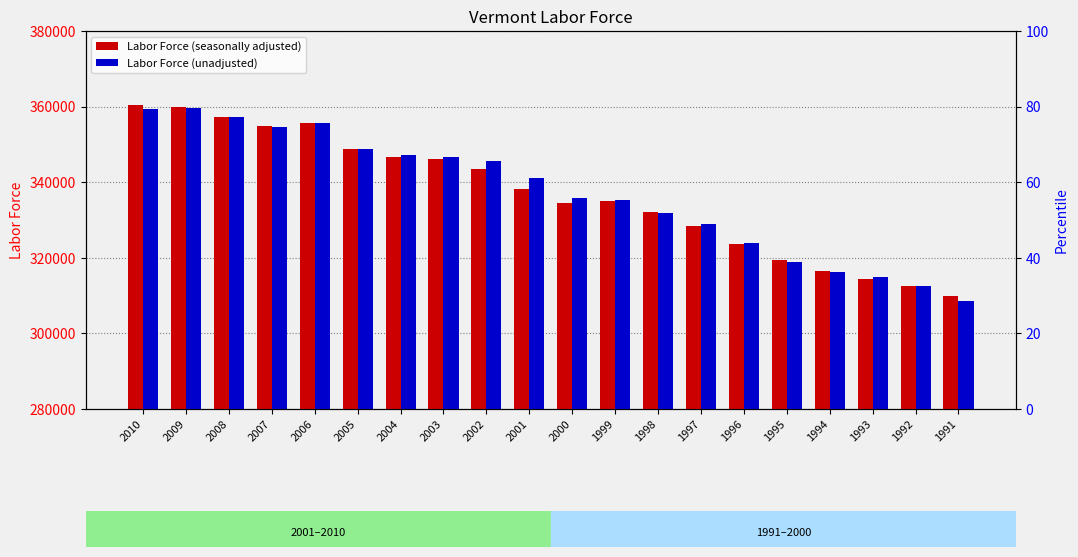

At which label does Labor Force (seasonally adjusted) first exceed 338142?

2010